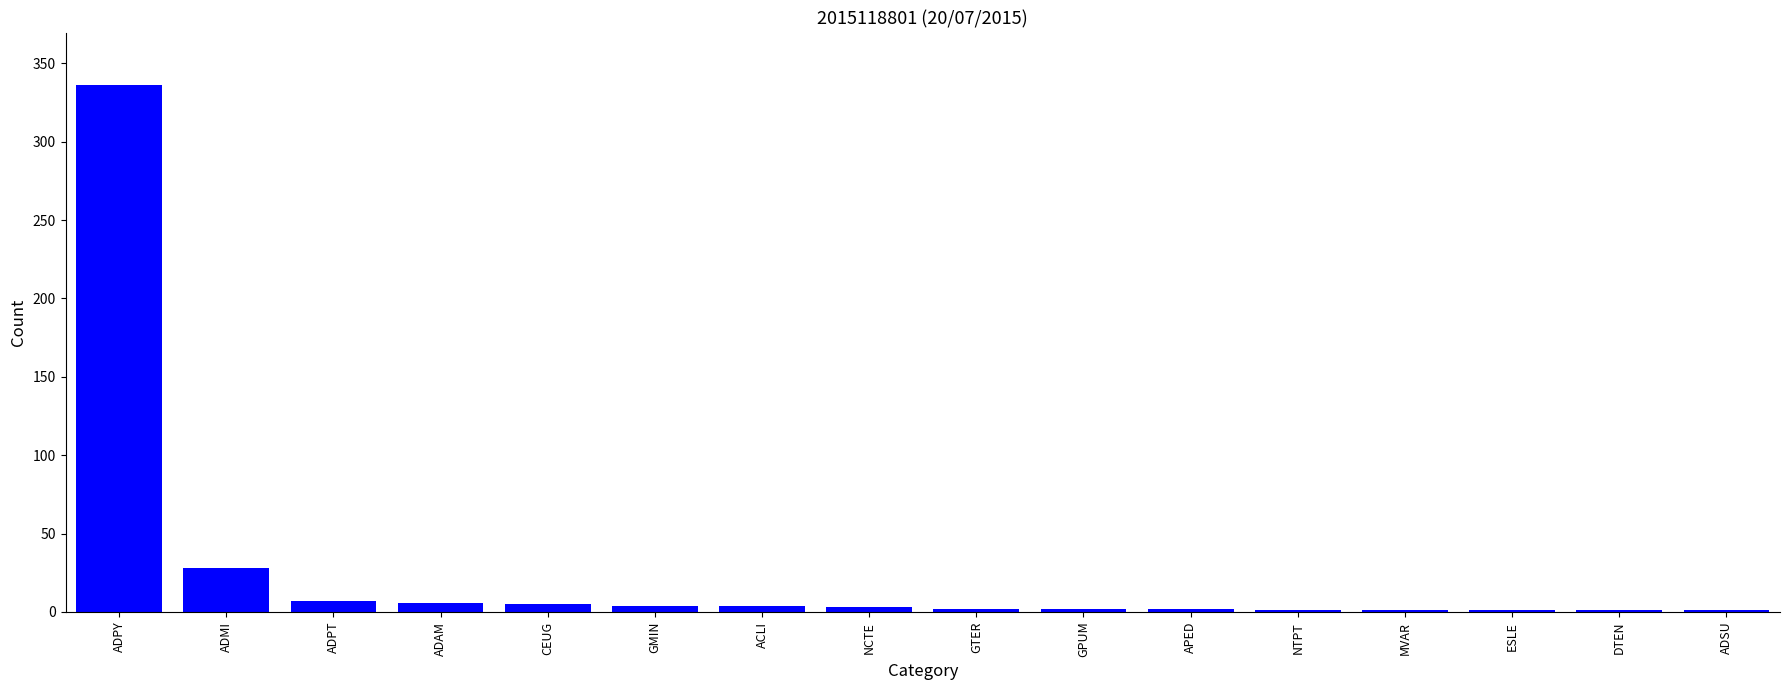

How many series are shown in this chart?

1